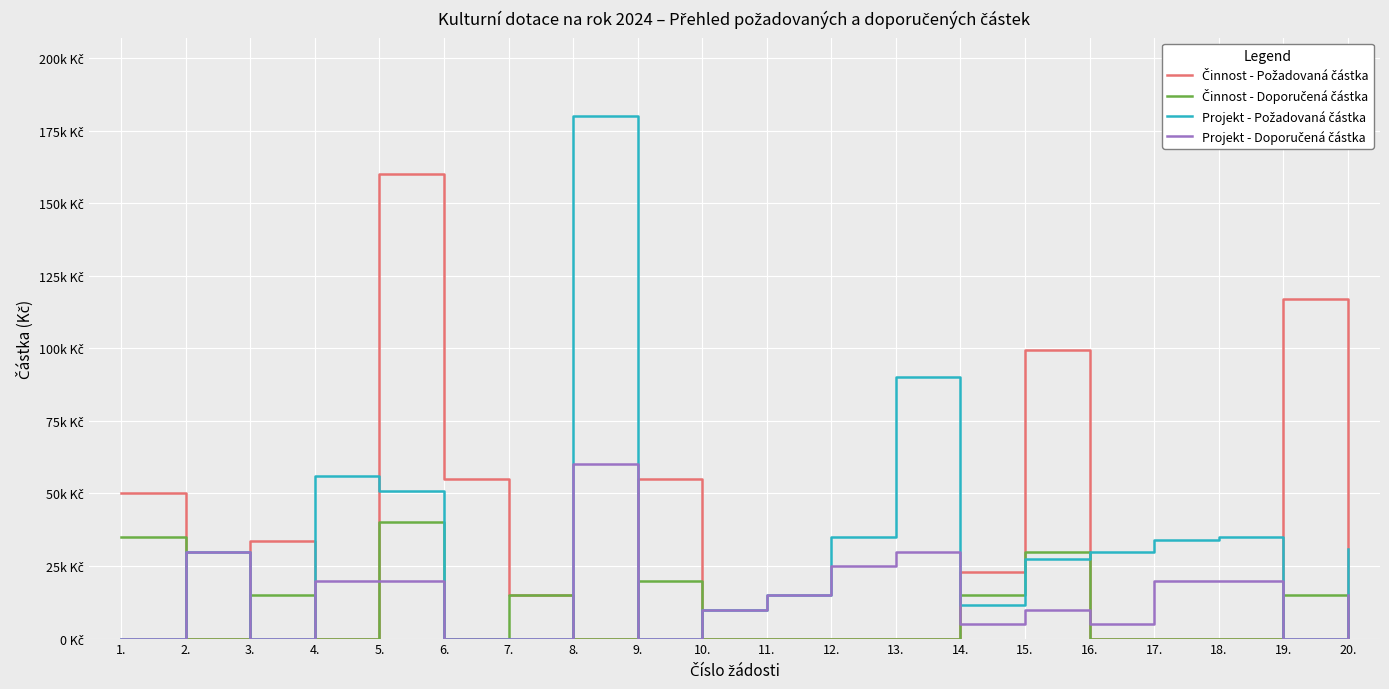

What is the total value across all series at 5.?

271000